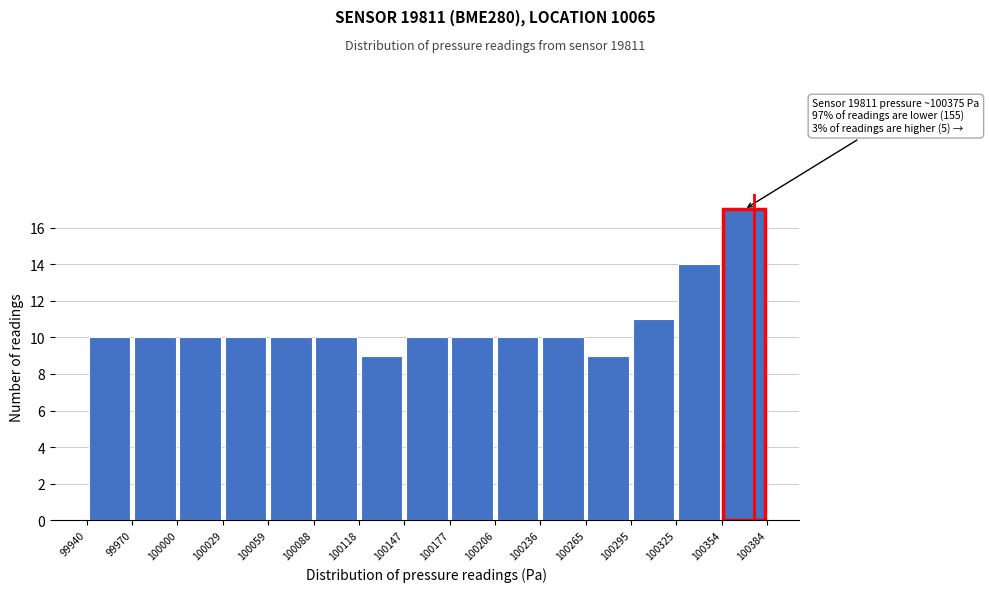

Which range on the x-axis has the tallest bar?

100354 to 100384